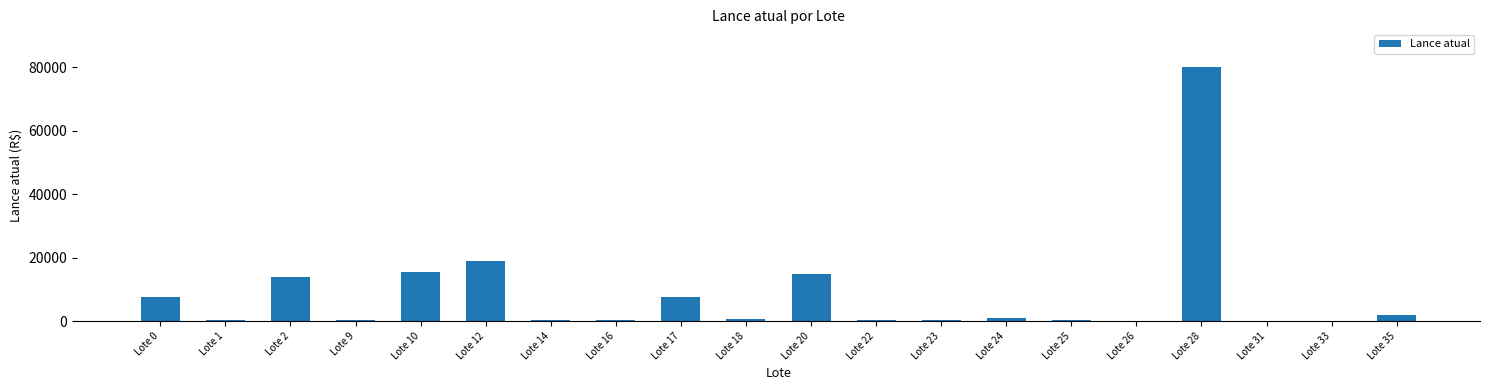

Which category has the highest value across all series?

Lote 28